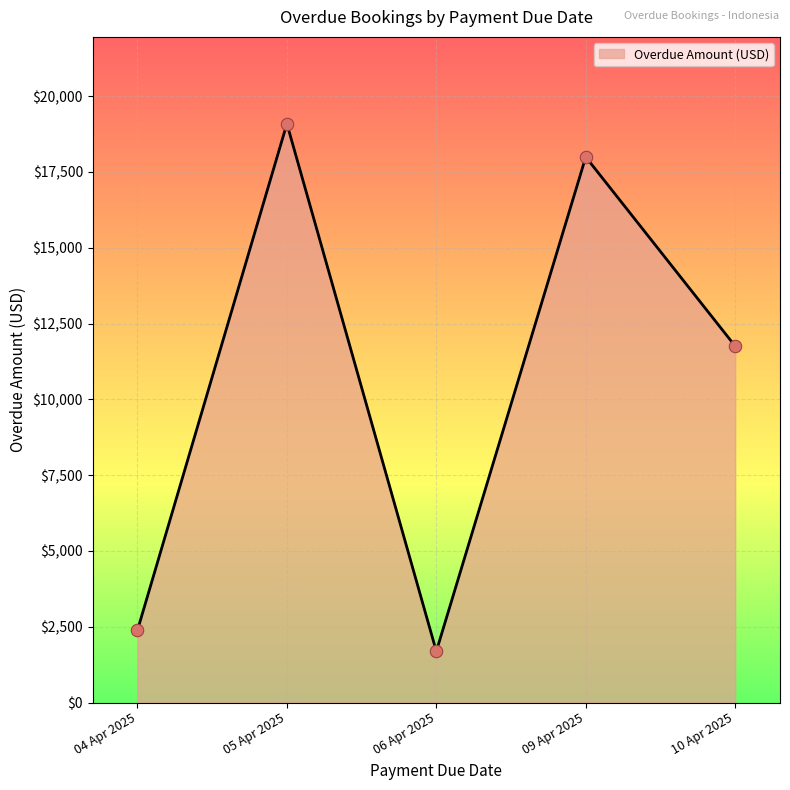

What is the ratio of the value at 06 Apr 2025 to the value at 04 Apr 2025?

0.7